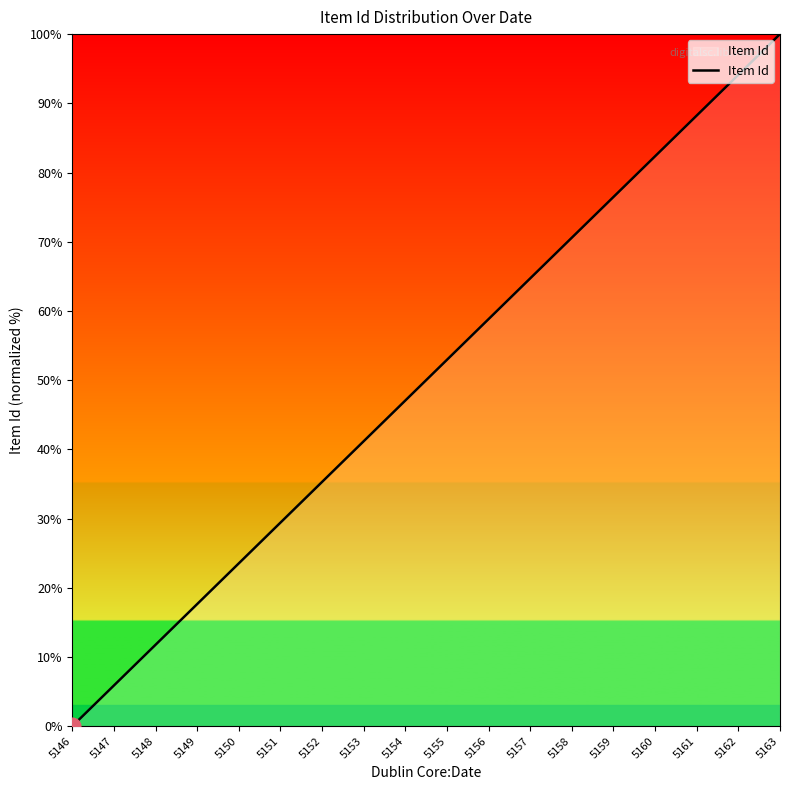

List the labels in order of value, smallest first.

5146, 5147, 5148, 5149, 5150, 5151, 5152, 5153, 5154, 5155, 5156, 5157, 5158, 5159, 5160, 5161, 5162, 5163